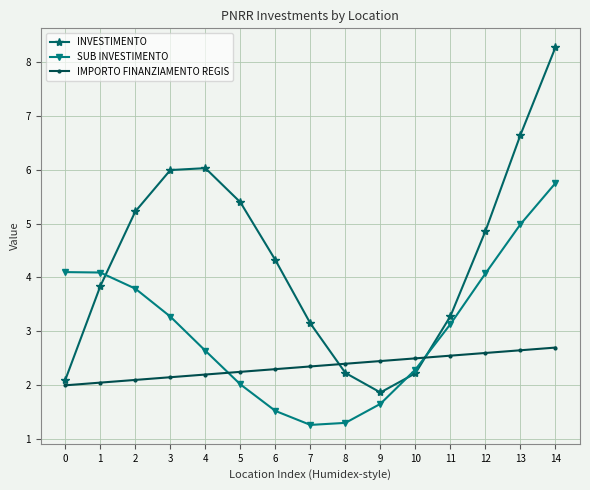

Is the value of IMPORTO FINANZIAMENTO REGIS at 2 greater than the value of SUB INVESTIMENTO at 6?

Yes